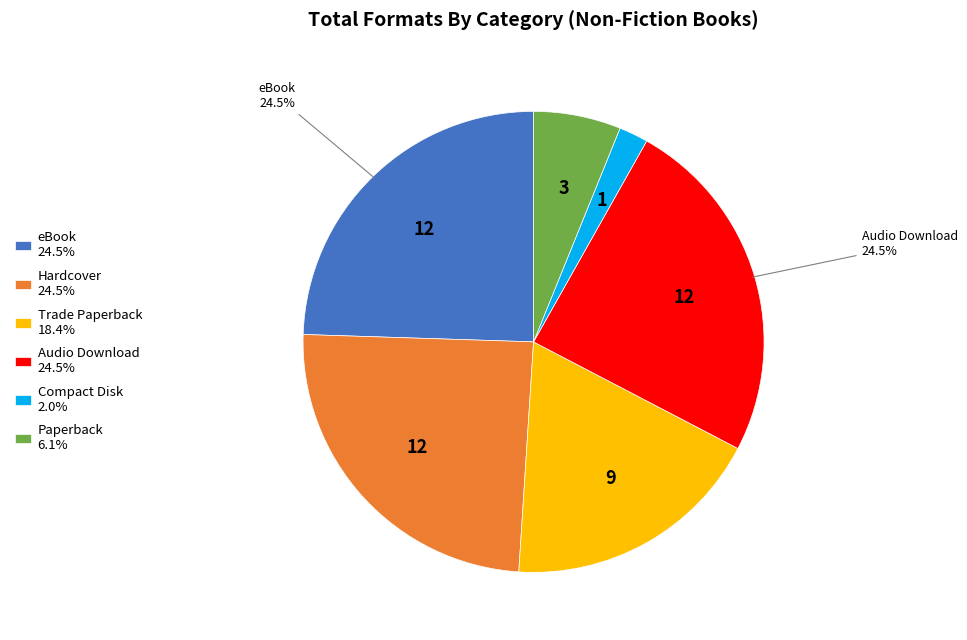

How many slices are in this pie chart?

6